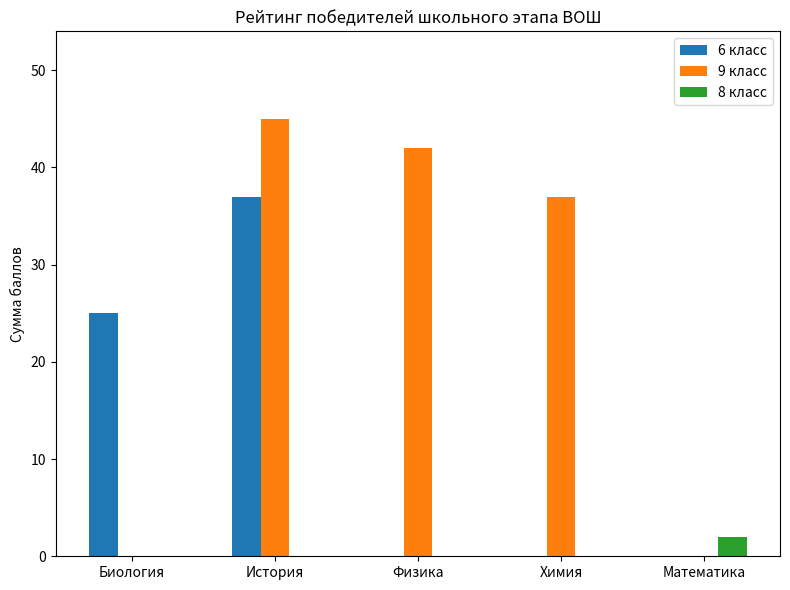

The value of 9 класс at История is 72. True or false?

False